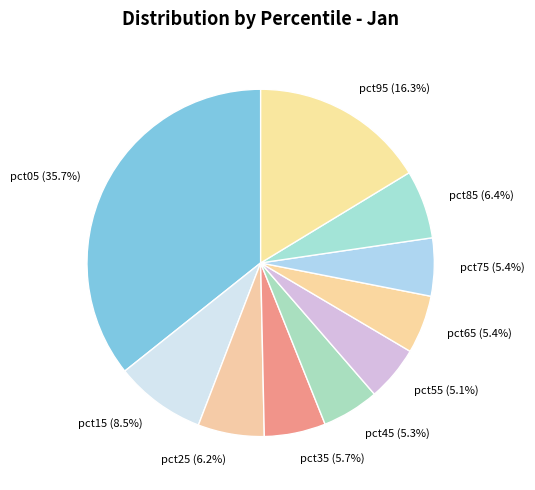

Does pct25 account for over 50% of the chart?

No